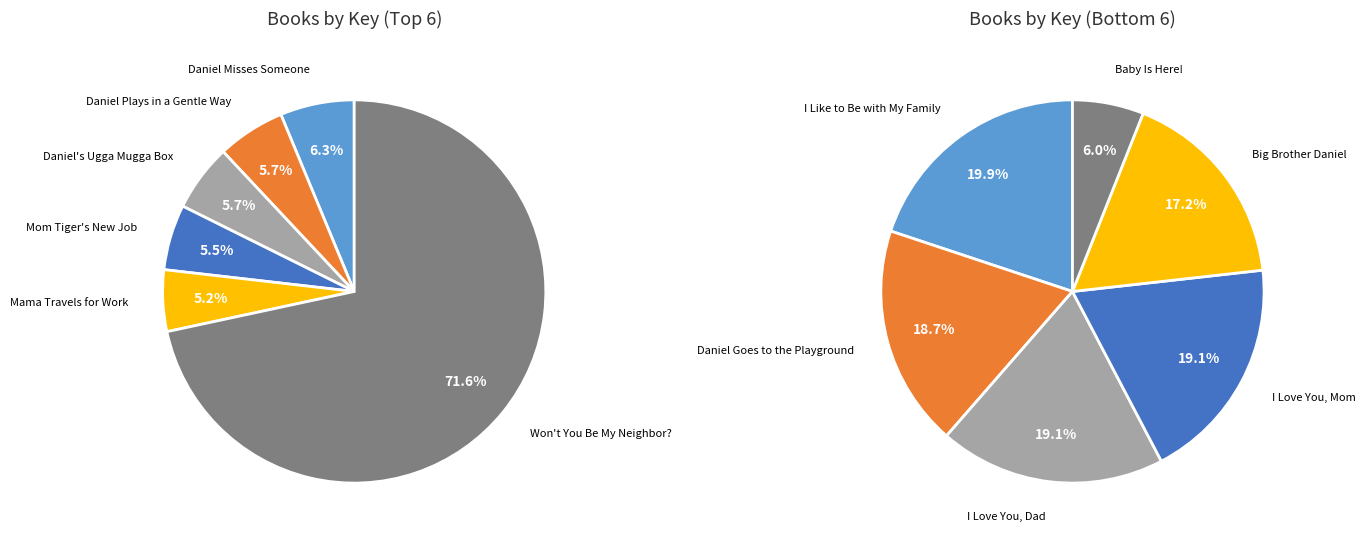

What is the ratio of the value at Daniel's Ugga Mugga Box to the value at I Love You, Dad?

0.3